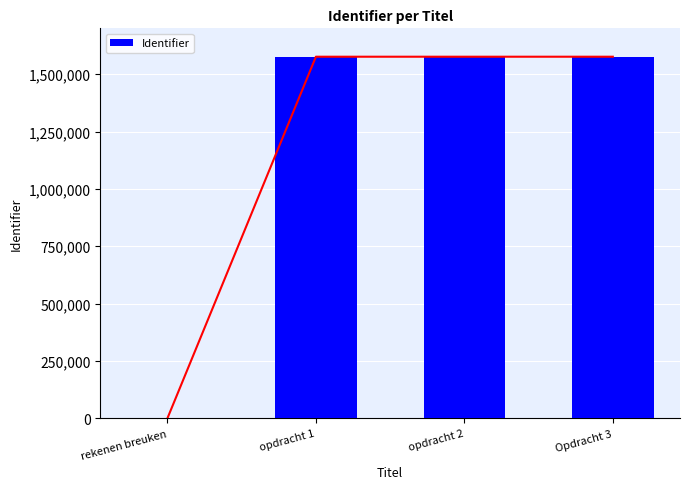

What is the value of the 4th bar from the left?

1576244